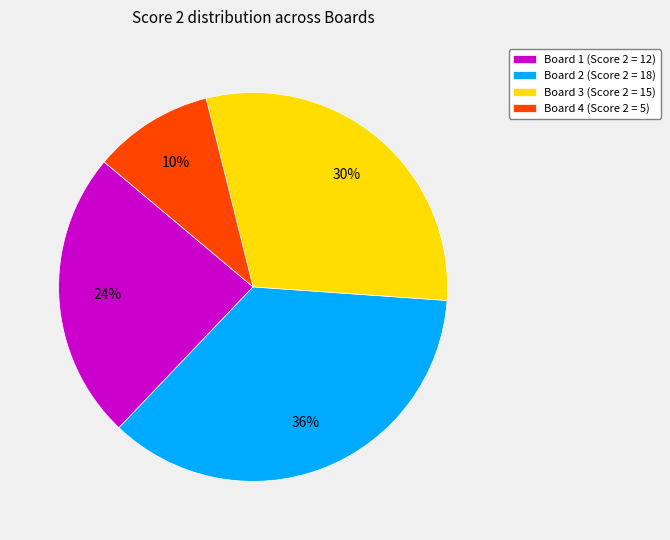

Is it true that Board 4 (Score 2 = 5) is 22% of the pie?

False